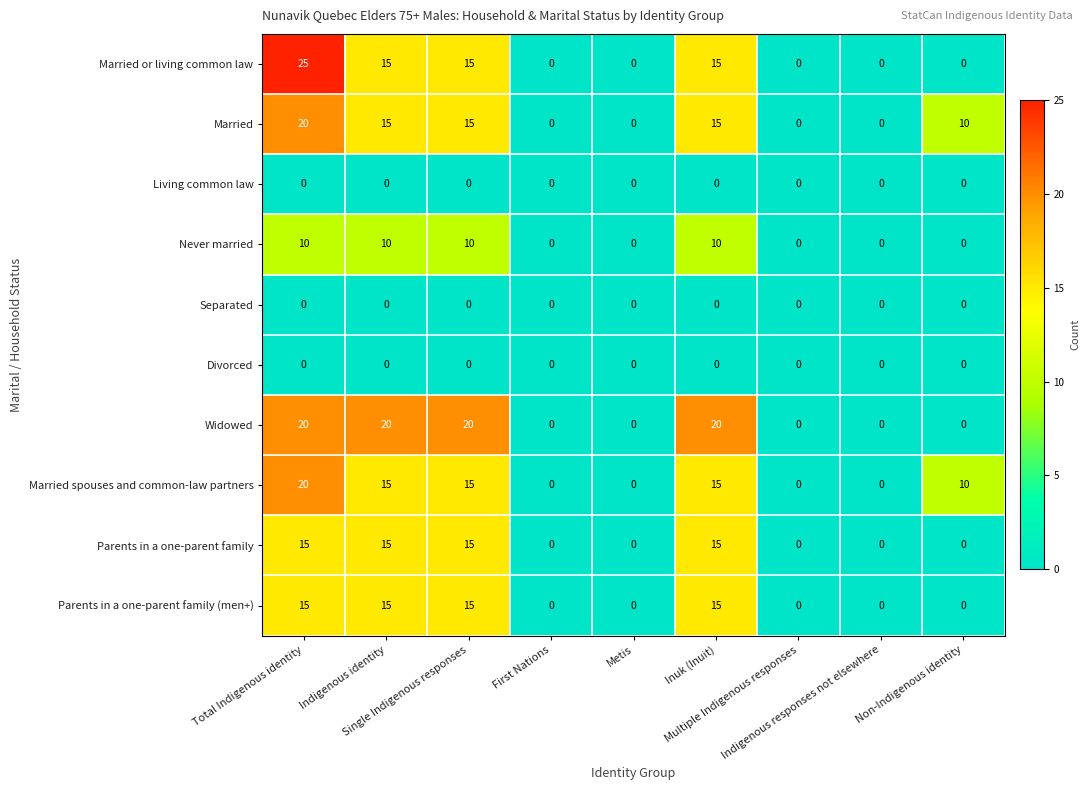

Which series has the widest spread of values?

Married or living common law